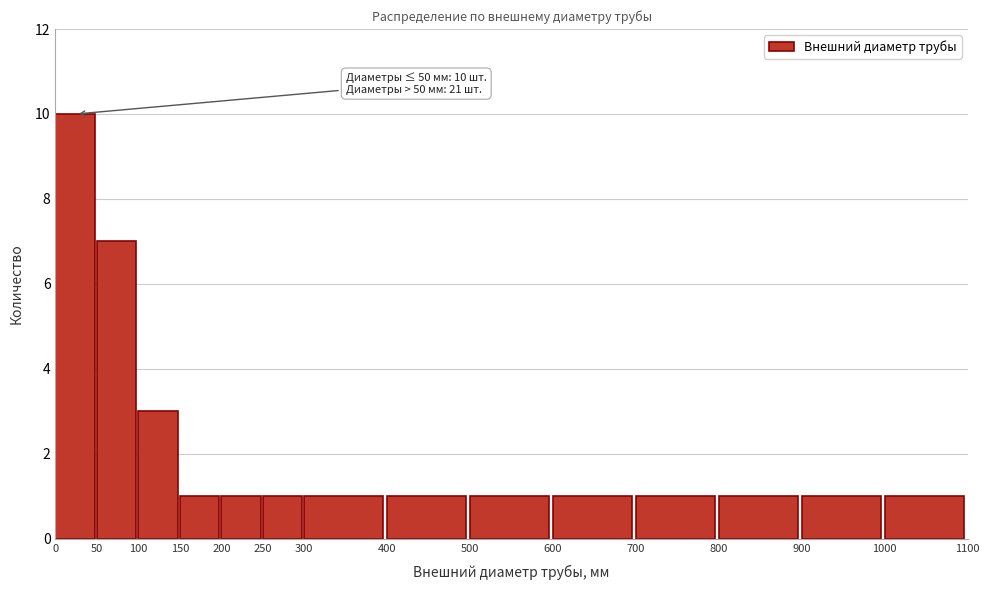

Over which range of the x-axis is the bar tallest?

0 to 50